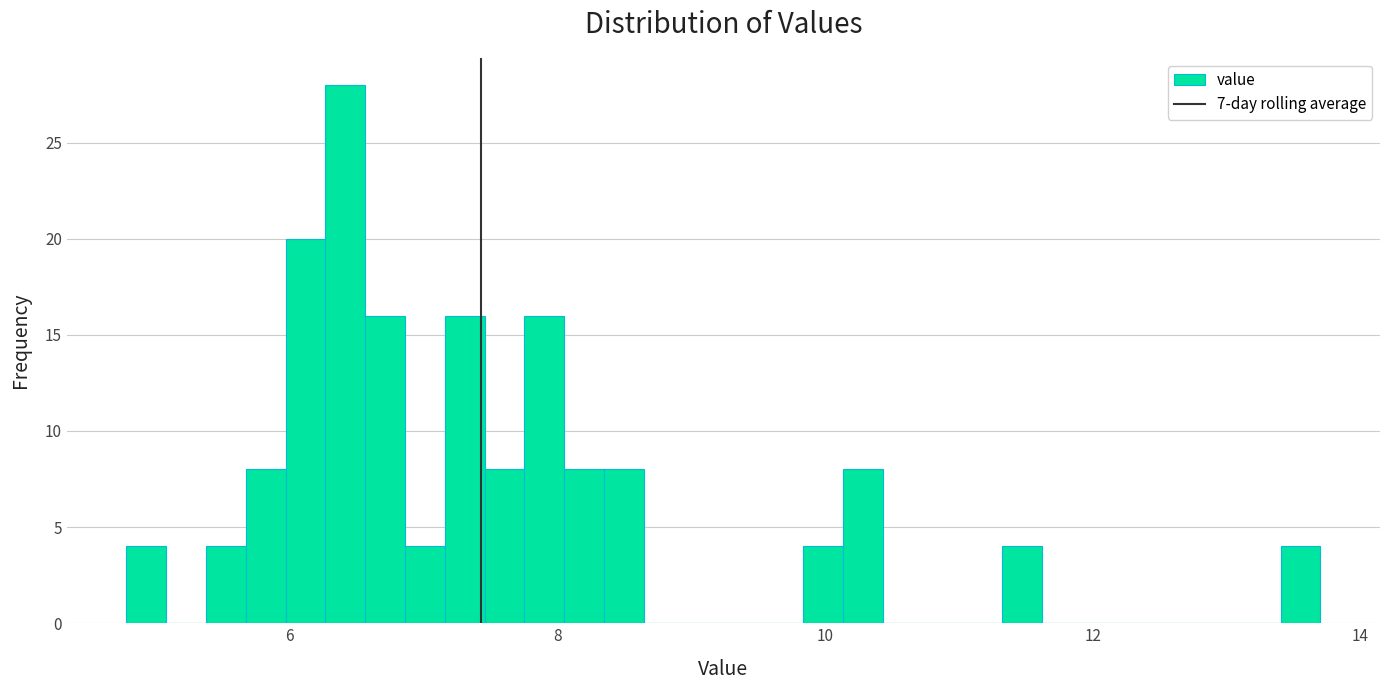

Around what value on the x-axis is the tallest bar? Give the approximate position of its centre, as read against the axis.

6.4